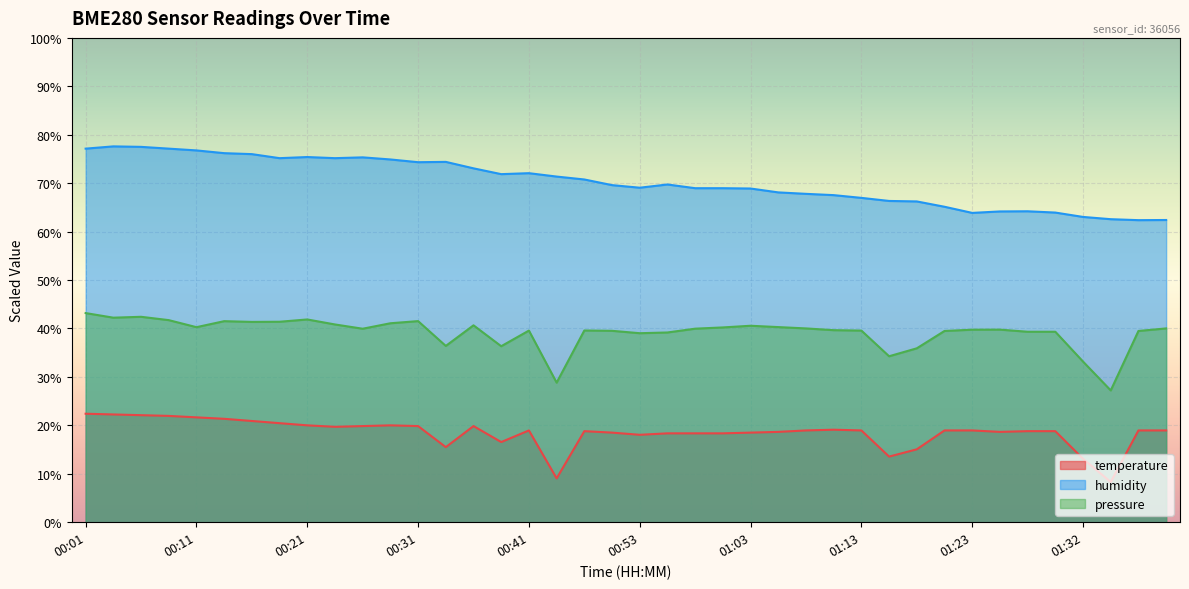

Which series has the widest spread of values?

humidity